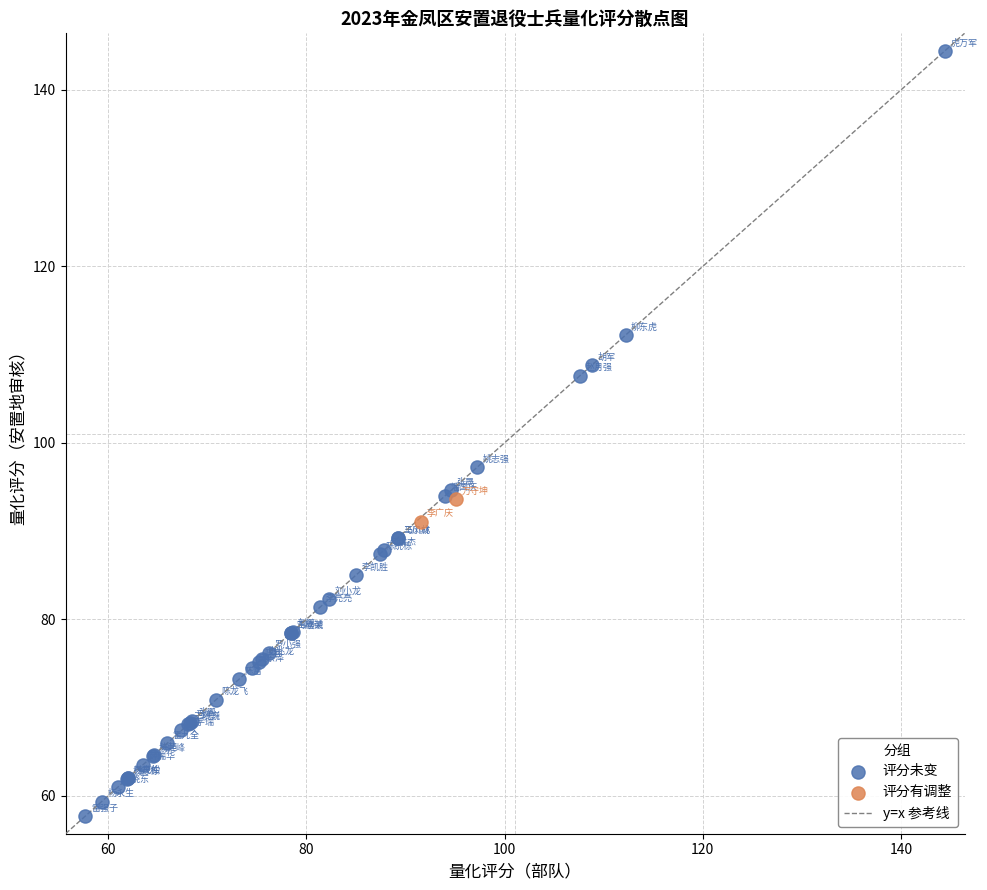

Which series reaches the maximum Y coordinate?

评分未变